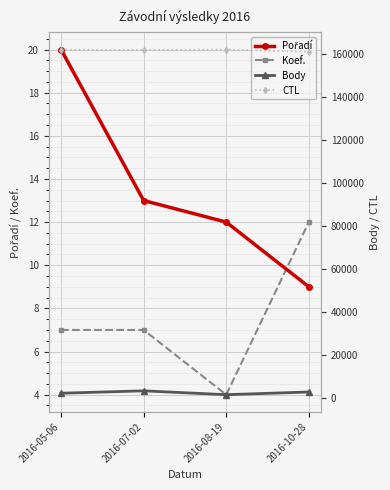

How many values in the Body series exceed 2711?

1